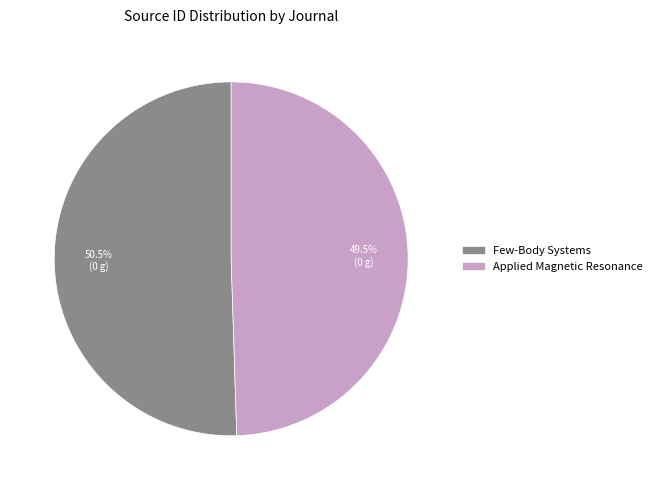

Rank the categories by value from lowest to highest.

Applied Magnetic Resonance, Few-Body Systems